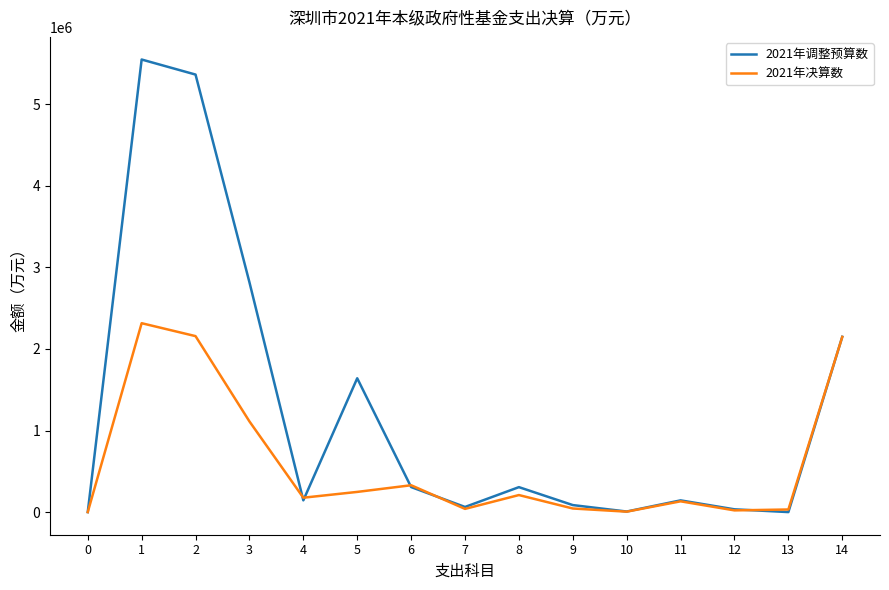

At which category is the sum across all series the highest?

1